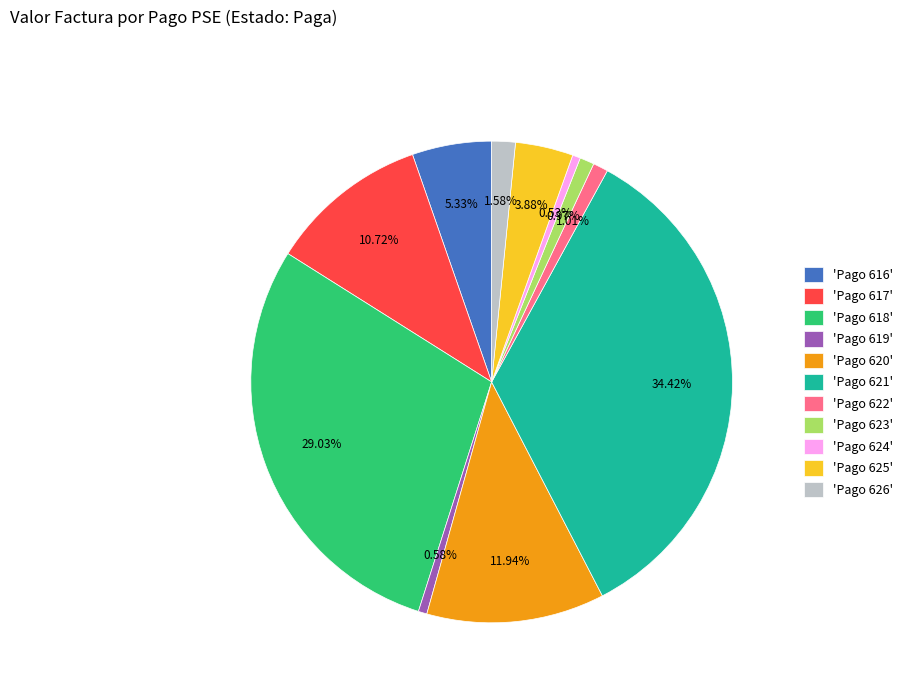

Is there a majority slice in this chart?

No